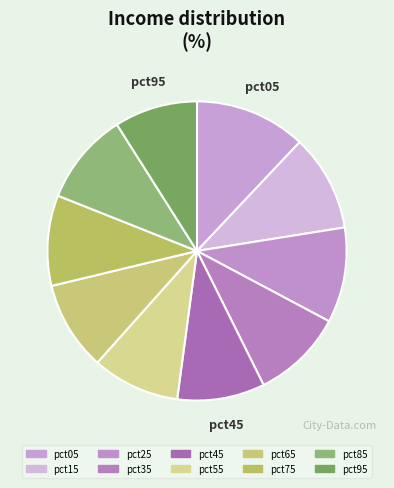

Which slice is the largest?

pct05